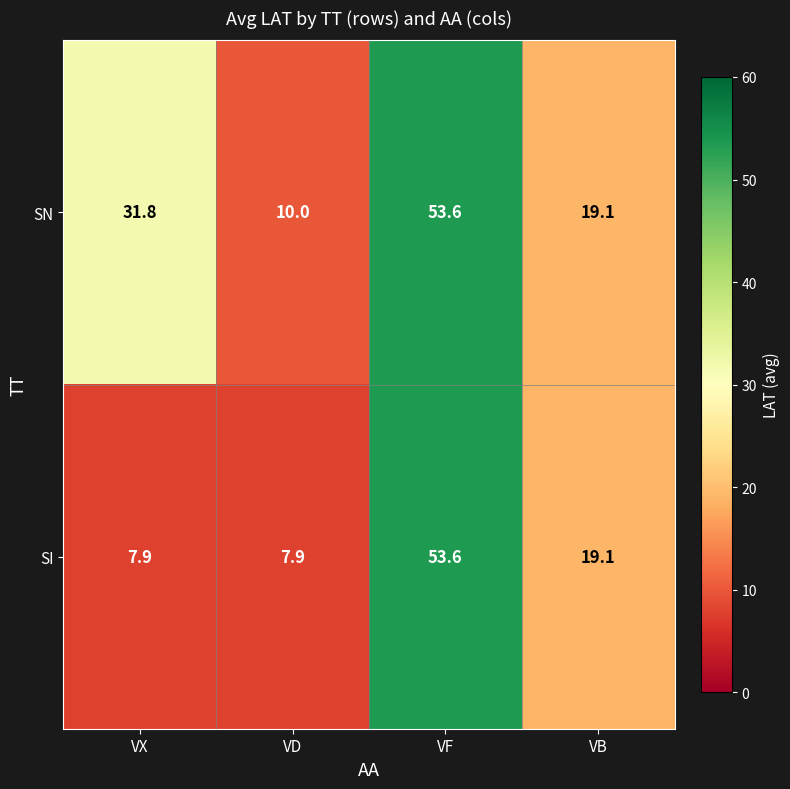

Reading left to right, extract all data points from this chart.

SN: VX=31.8	VD=10.0	VF=53.6	VB=19.1
SI: VX=7.9	VD=7.9	VF=53.6	VB=19.1